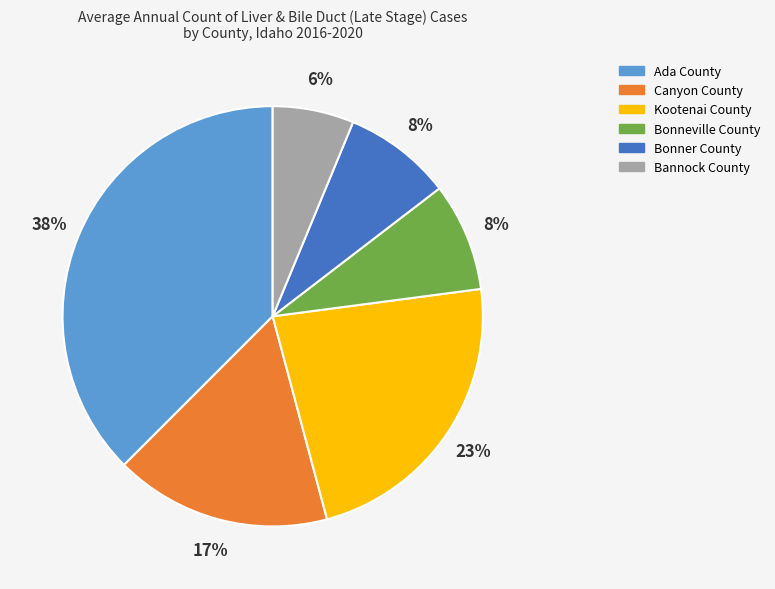

Count the number of slices in the pie.

6